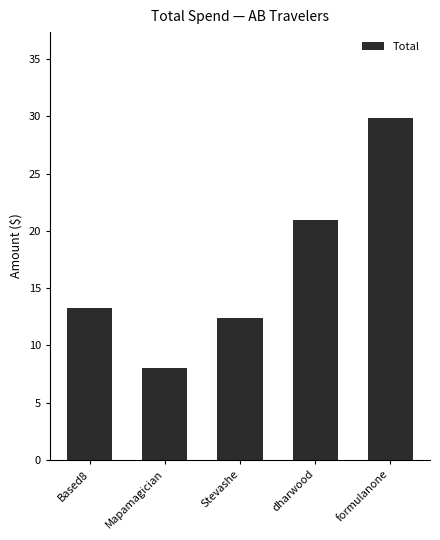

List the labels in order of value, smallest first.

Mapamagician, Stevashe, Based8, dharwood, formulanone